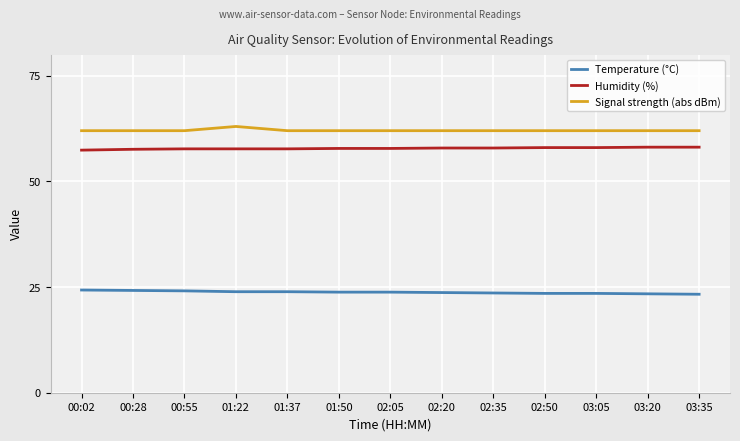

What is the total value across all series at 02:50?

143.5